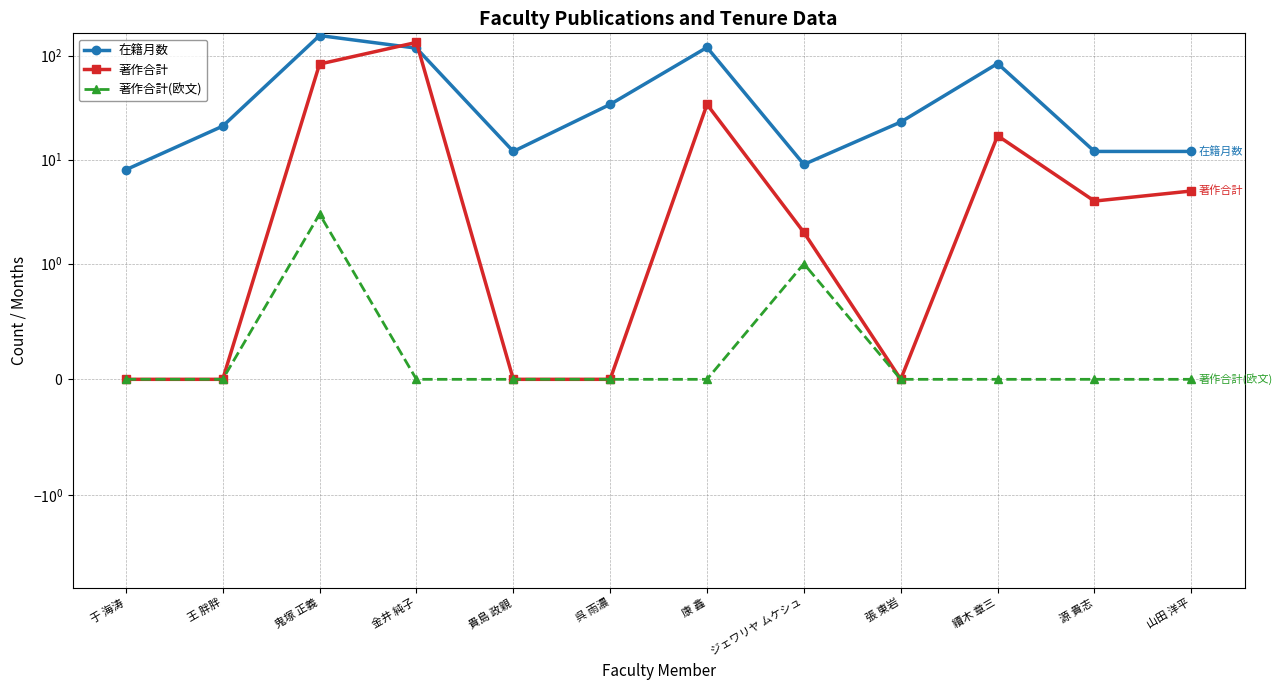

Where is the first local minimum for 在籍月数?

貴島 政親